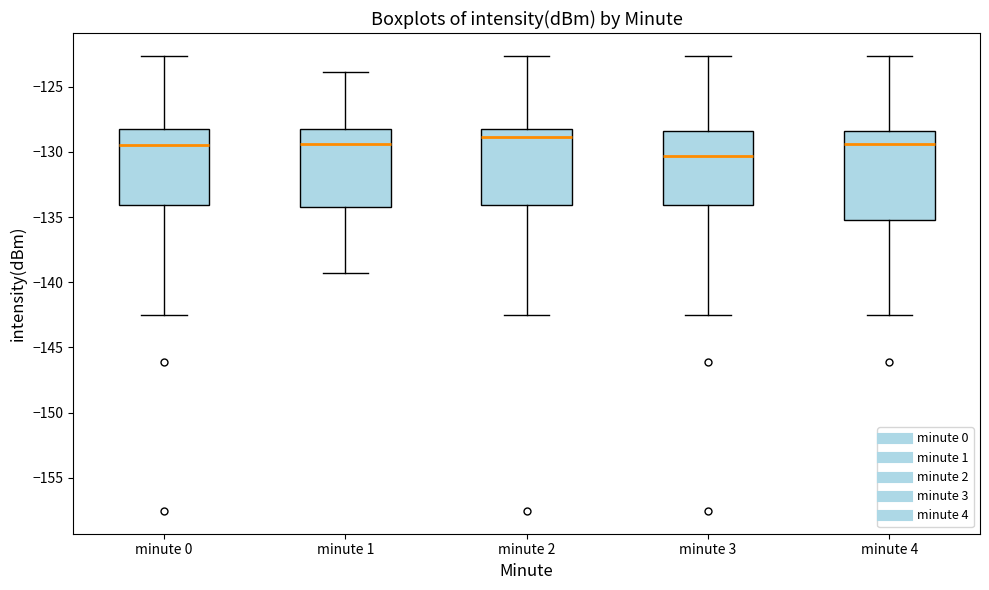

Reading left to right, transcribe this box plot: for each box, give where its median line is, the range the box spans, and where its two whiskers end, as read against the y-axis. The values are not printed on the chart, so give them approximately, as read against the axis.

minute 0: median -129.5, box -134.0 to -128.0, whiskers -142.5 to -122.5
minute 1: median -129.5, box -134.5 to -128.0, whiskers -139.5 to -124.0
minute 2: median -129.0, box -134.0 to -128.0, whiskers -142.5 to -122.5
minute 3: median -130.5, box -134.0 to -128.5, whiskers -142.5 to -122.5
minute 4: median -129.5, box -135.0 to -128.5, whiskers -142.5 to -122.5